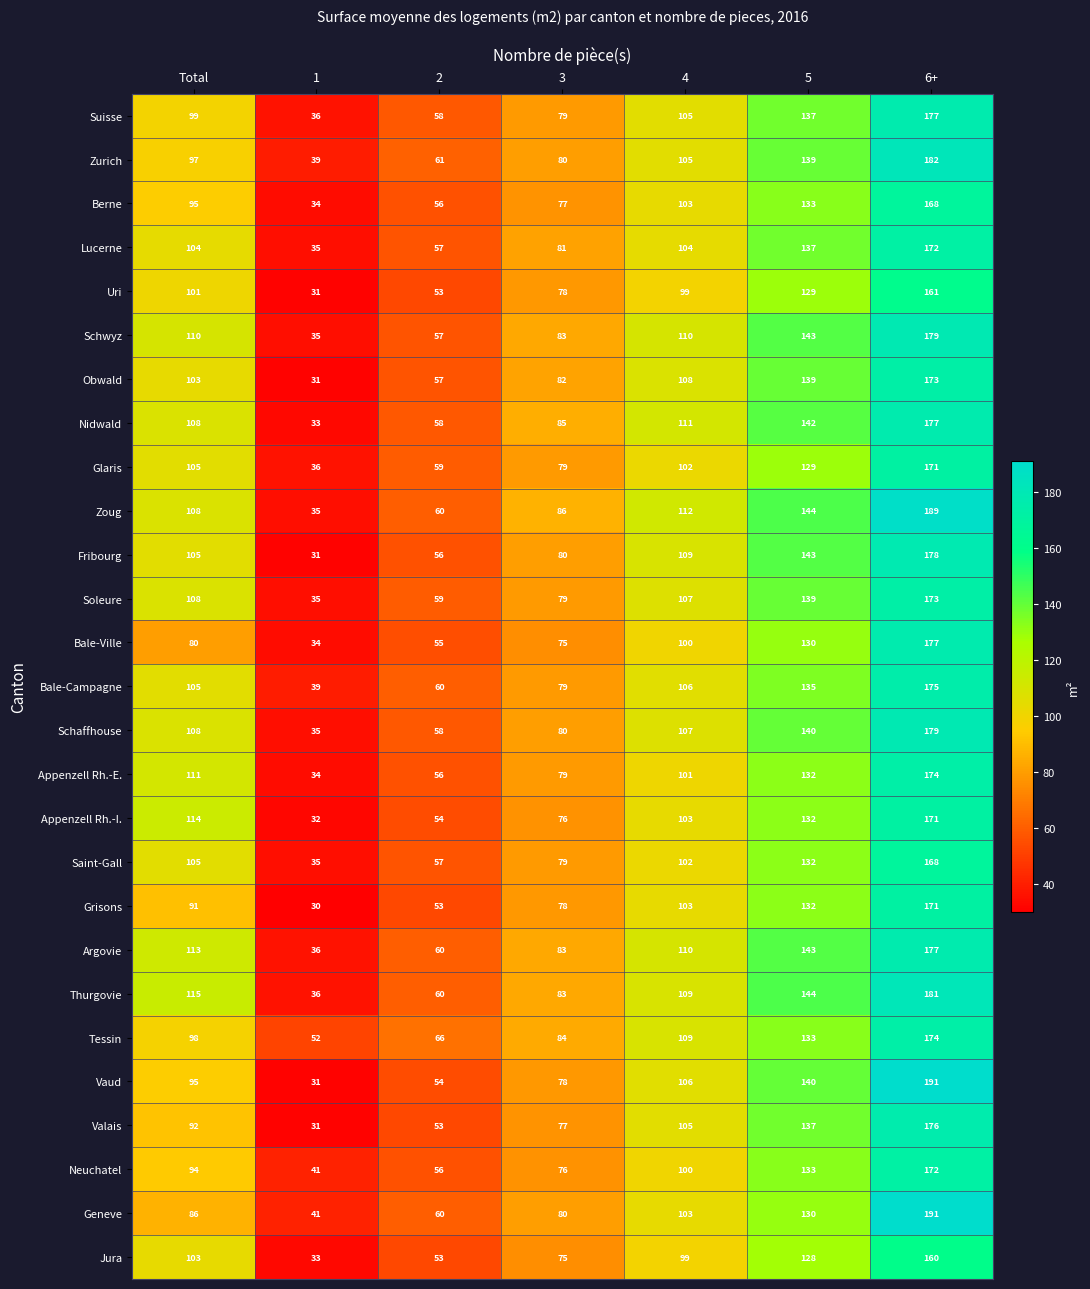

Which category has the highest value in the Zurich series?

6+